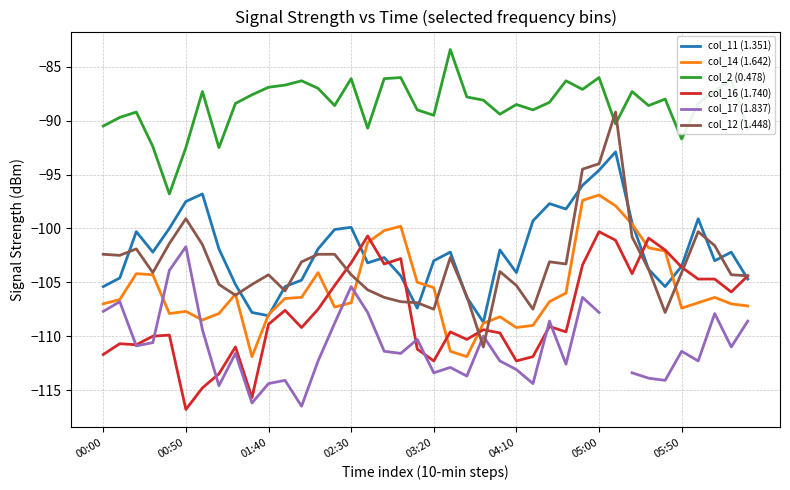

The col_12 (1.448) series shows -147.9 at 29. True or false?

False